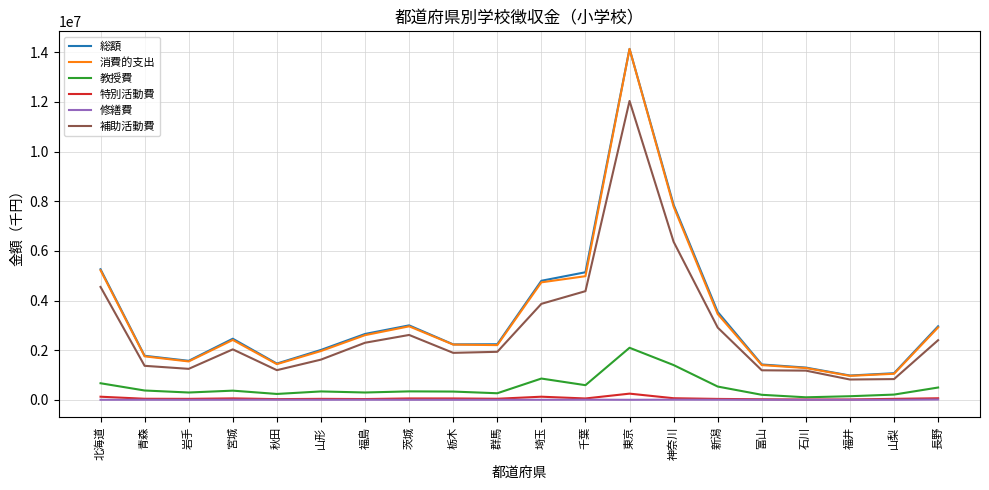

Is it true that 補助活動費 equals 1193832 at 秋田?

True